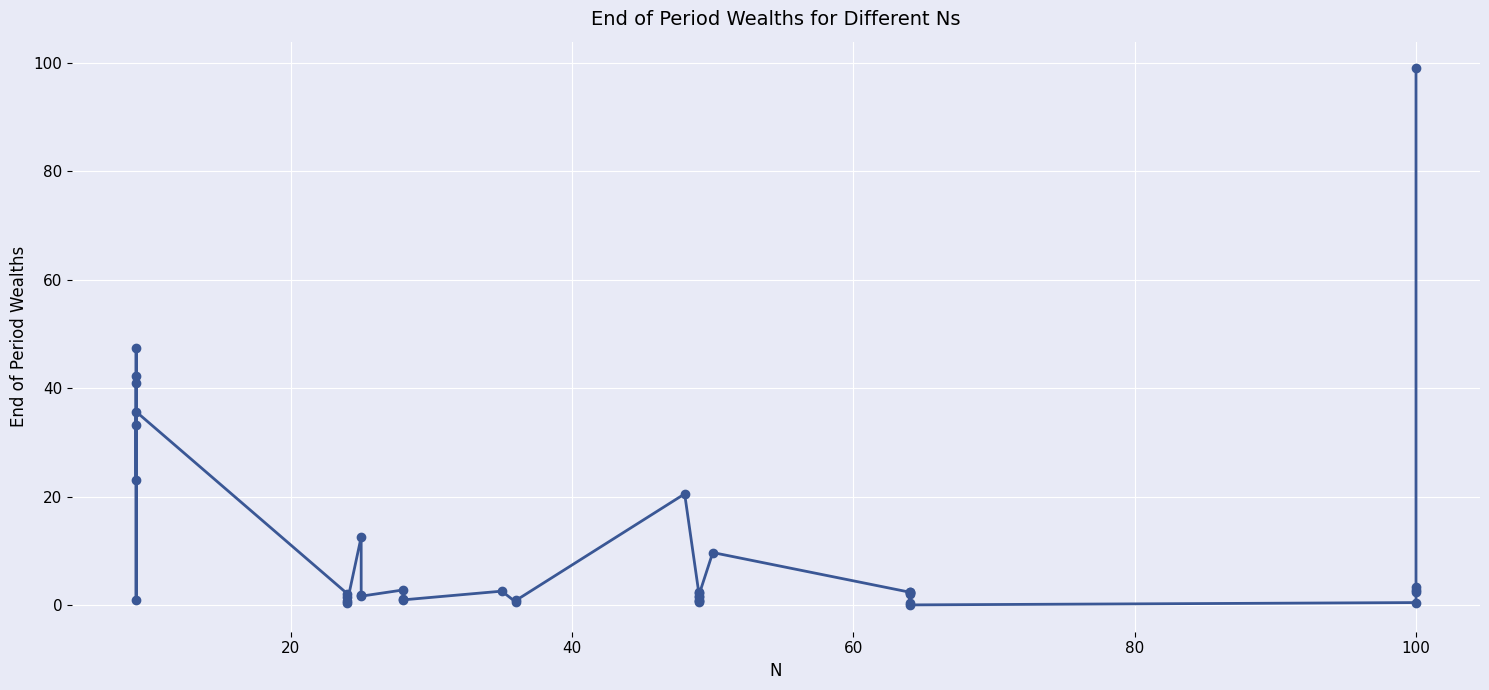

How many points are lower than both their immediate neighbors (excluding endpoints)?

13